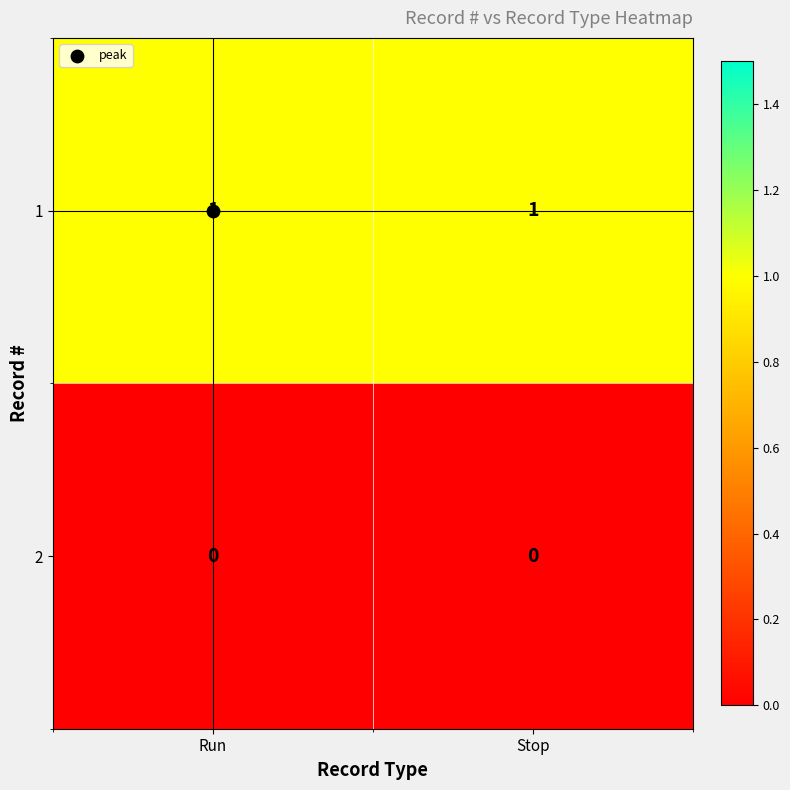

True or false: 1 has a value of 1 at Run.

True